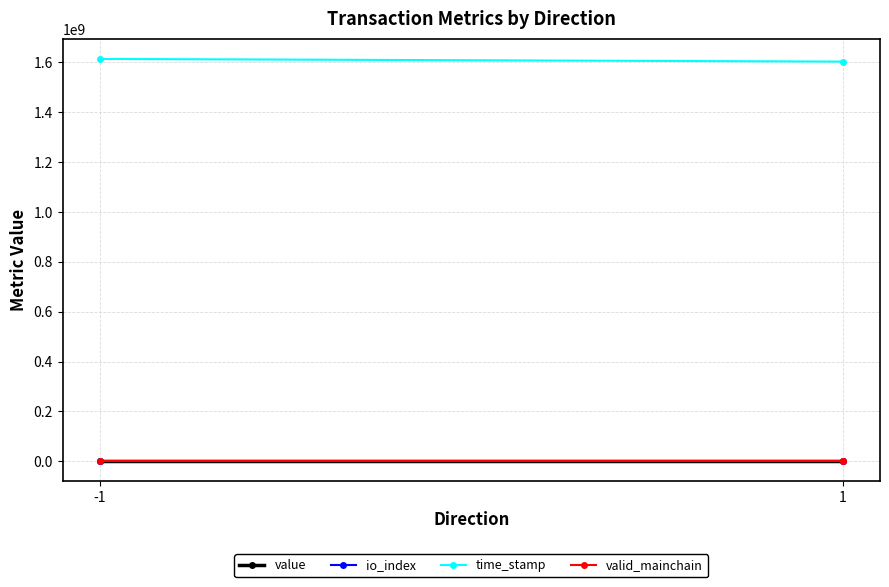

Count the io_index values in the range 4 to 111.

2